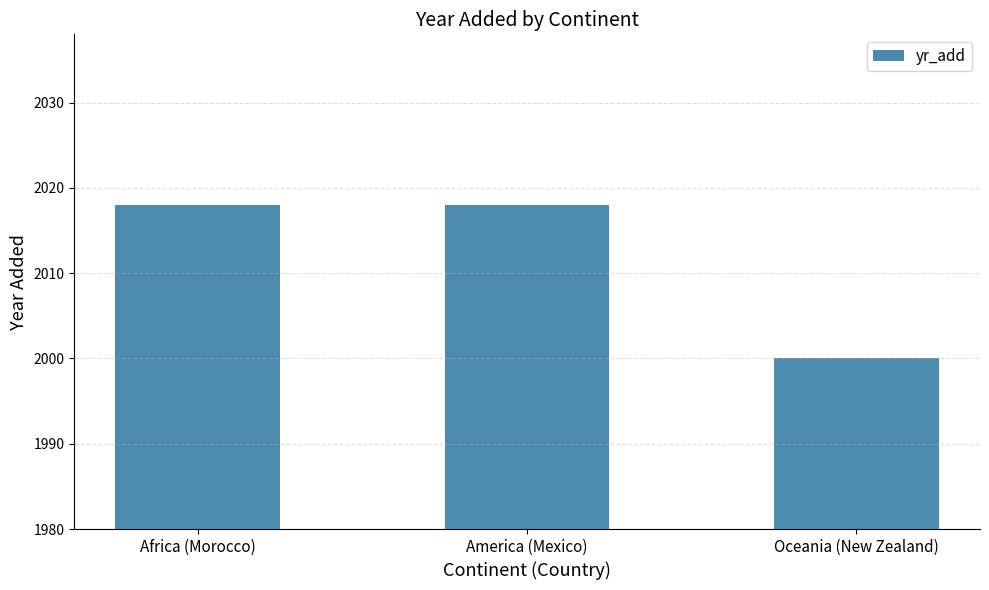

What is the approximate value at America (Mexico), to the nearest 10?

2020